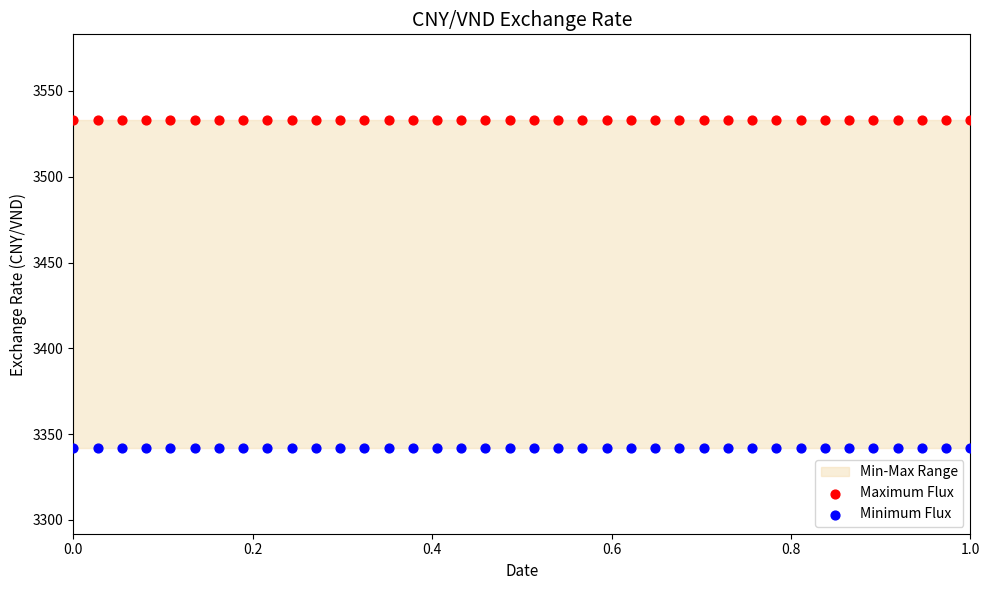

Which series contains the lowest Y value?

Minimum Flux